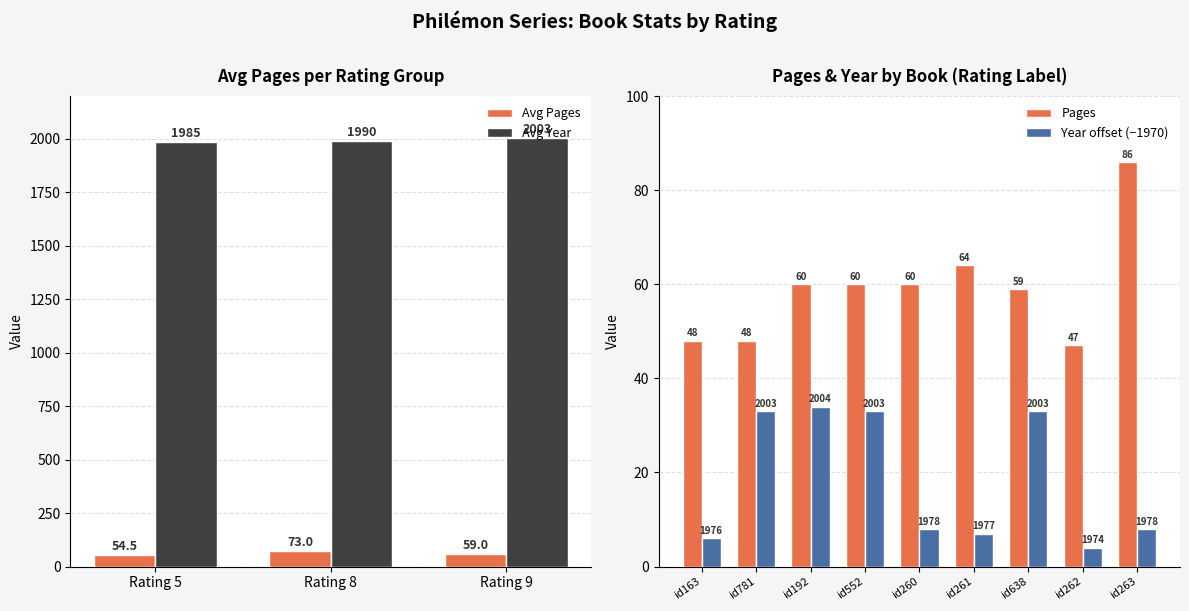

Is it true that Pages equals 60 at id552?

True